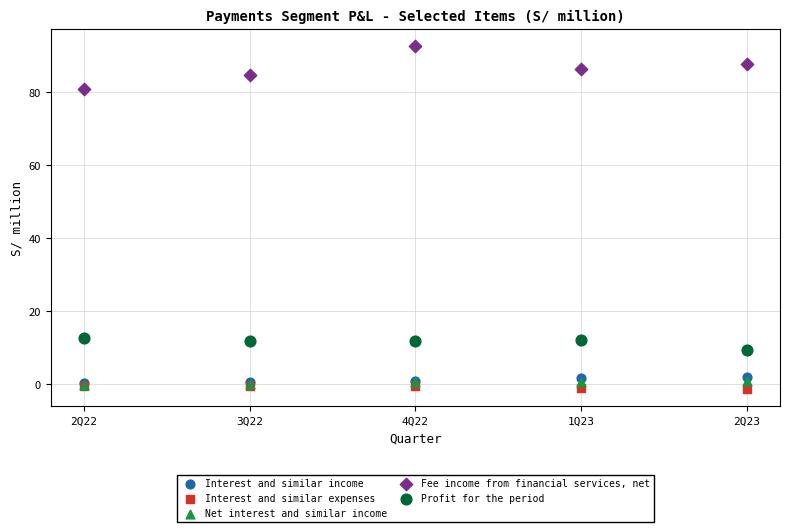

Which series has the widest spread of Y values?

Fee income from financial services, net